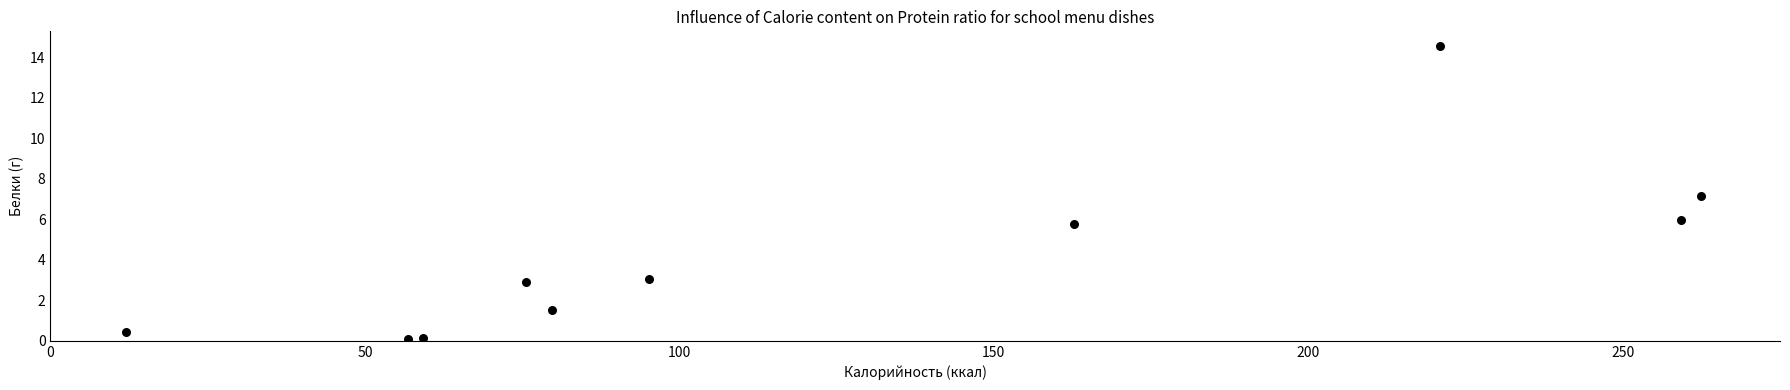

What Y value in the scatter plot is closest to 7?

7.2